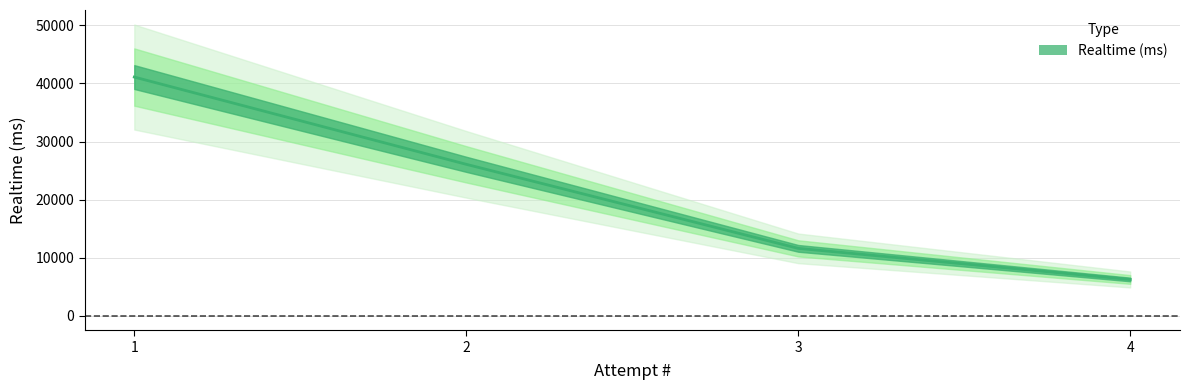

What is the greatest value displayed?

41106